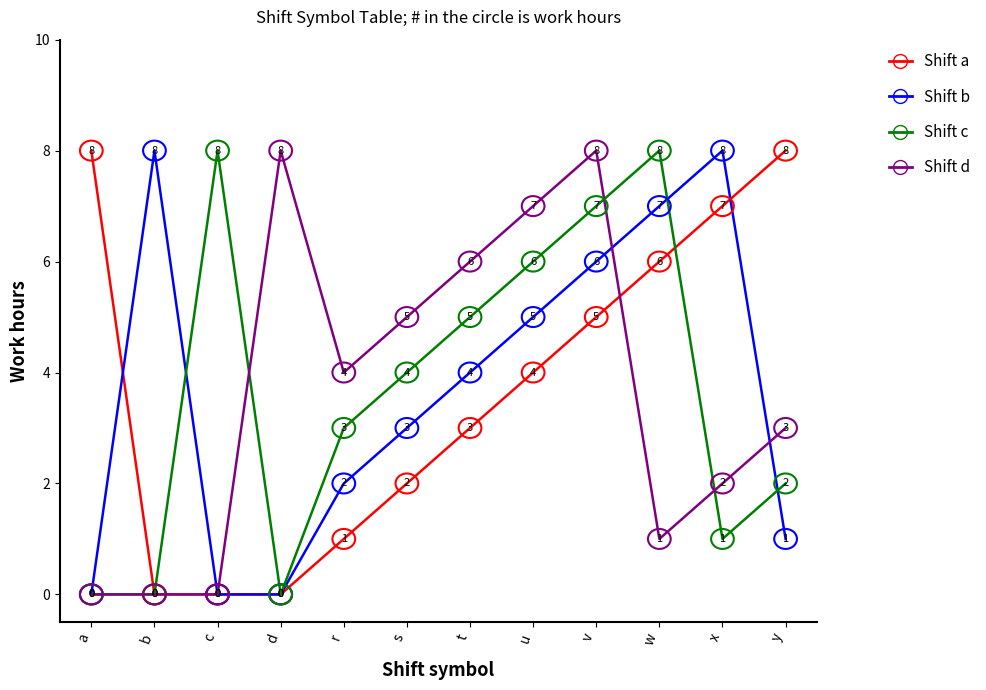

What position from the left is b?

2